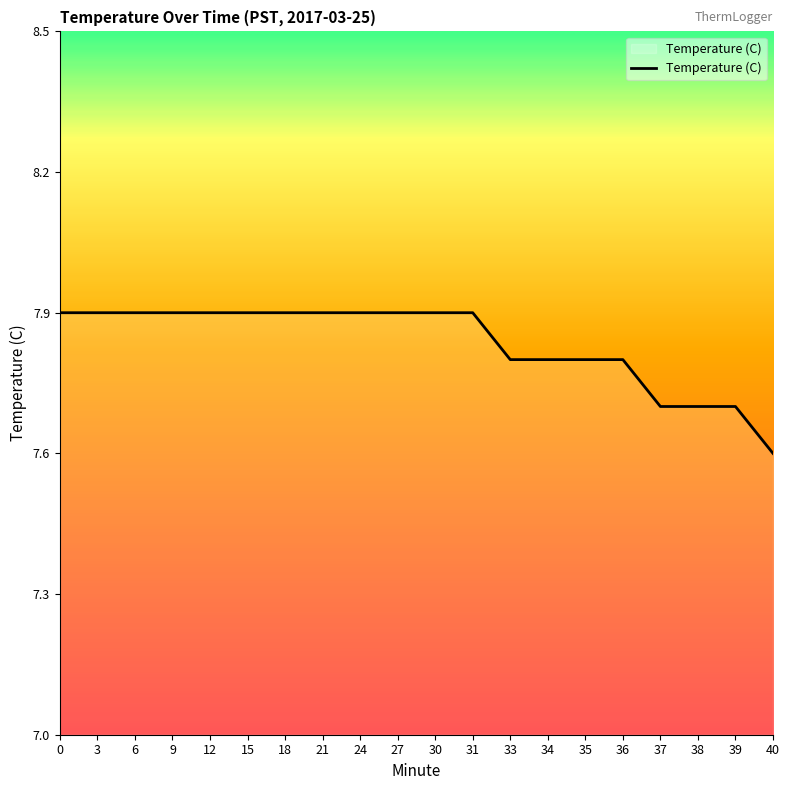

Approximately how many times larger is the value at 27 compared to 0?

1.0